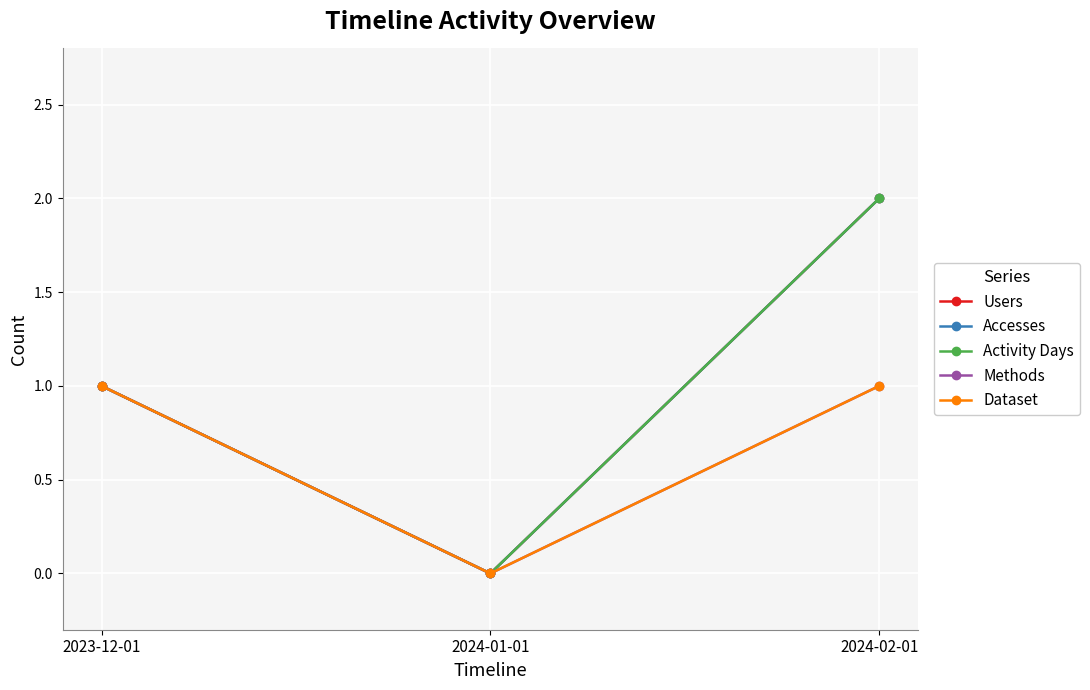

Does the chart have visible grid lines?

Yes